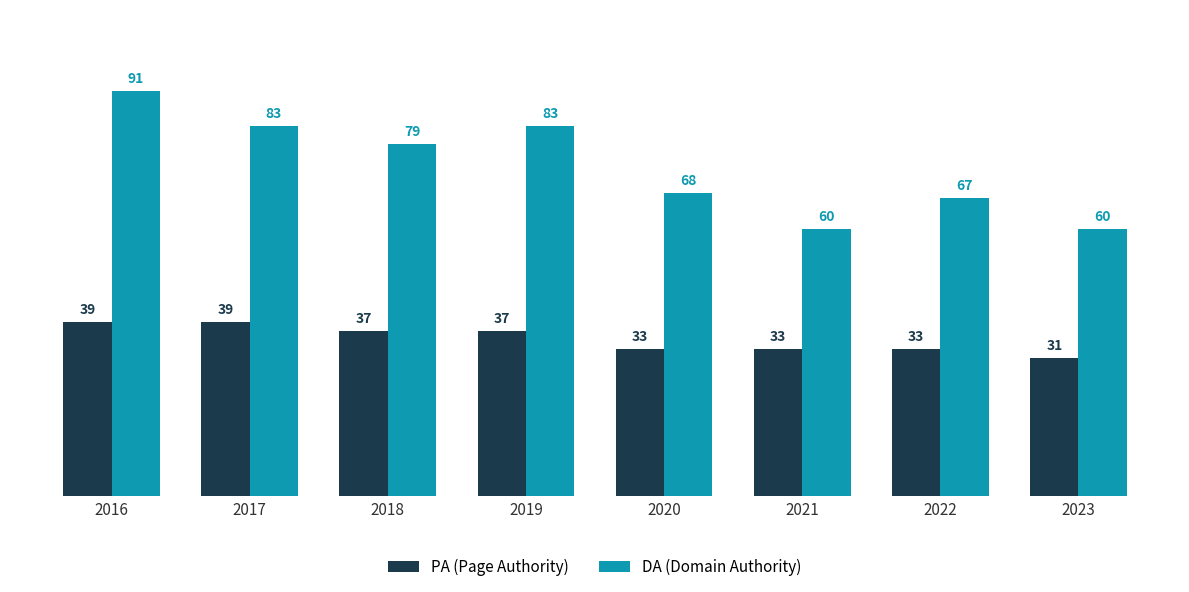

Reading right to left, what are all the values shown in this chart?

PA (Page Authority): 2023=31	2022=33	2021=33	2020=33	2019=37	2018=37	2017=39	2016=39
DA (Domain Authority): 2023=60	2022=67	2021=60	2020=68	2019=83	2018=79	2017=83	2016=91